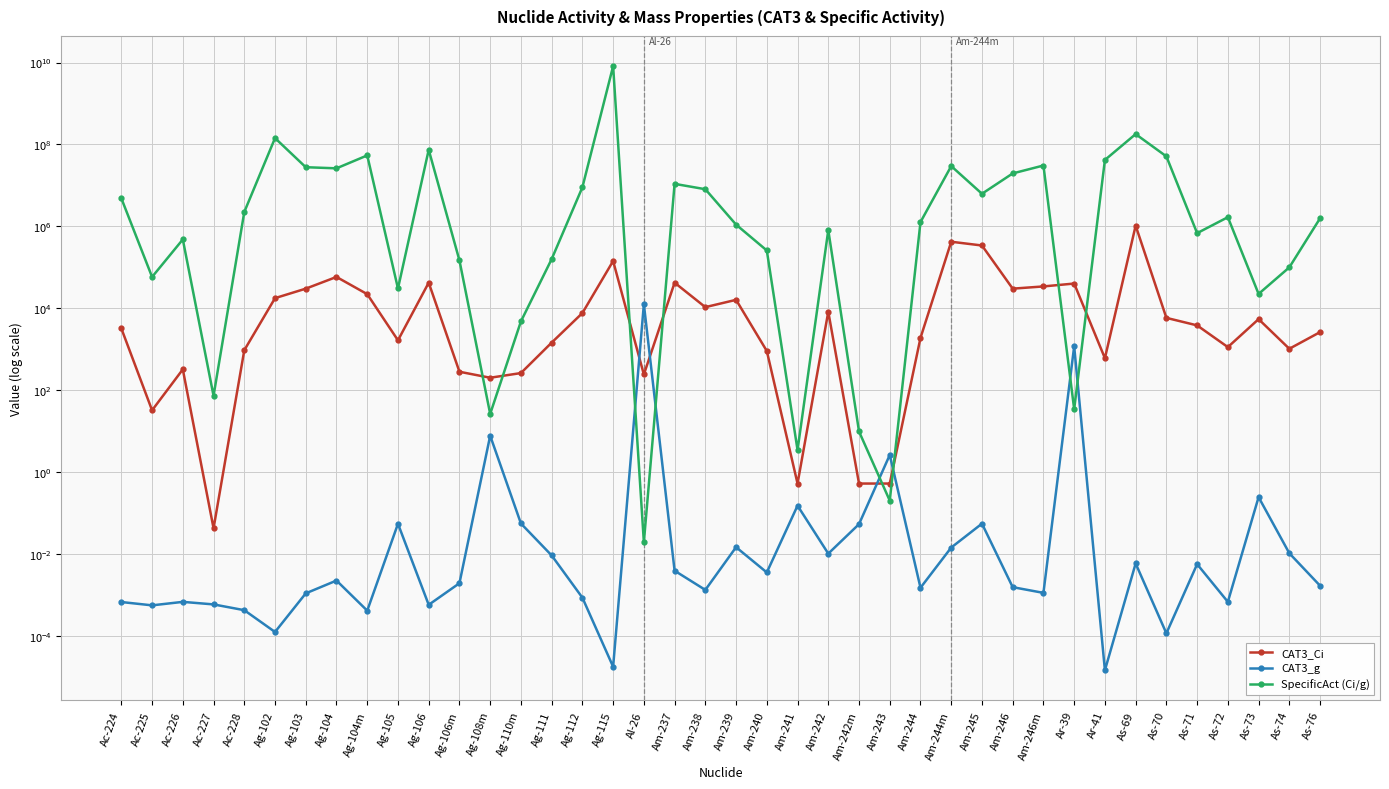

At Am-244, list the series in order from largest to smallest.

SpecificAct (Ci/g), CAT3_Ci, CAT3_g